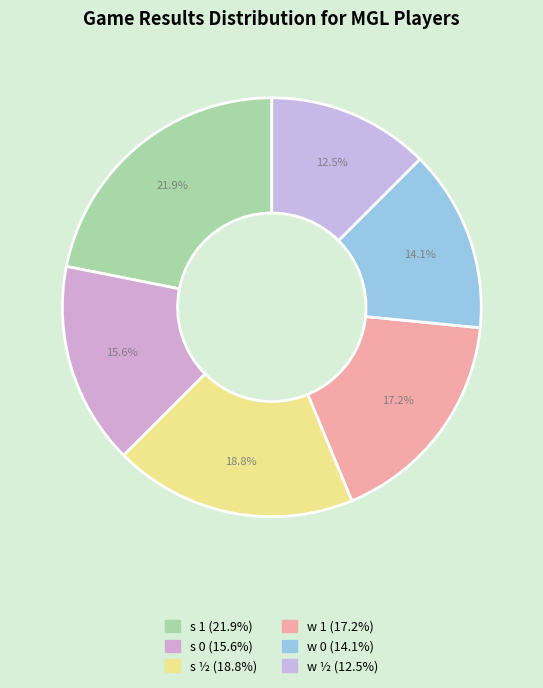

Approximately how many times larger is the value at s 1 compared to s 0?

1.4